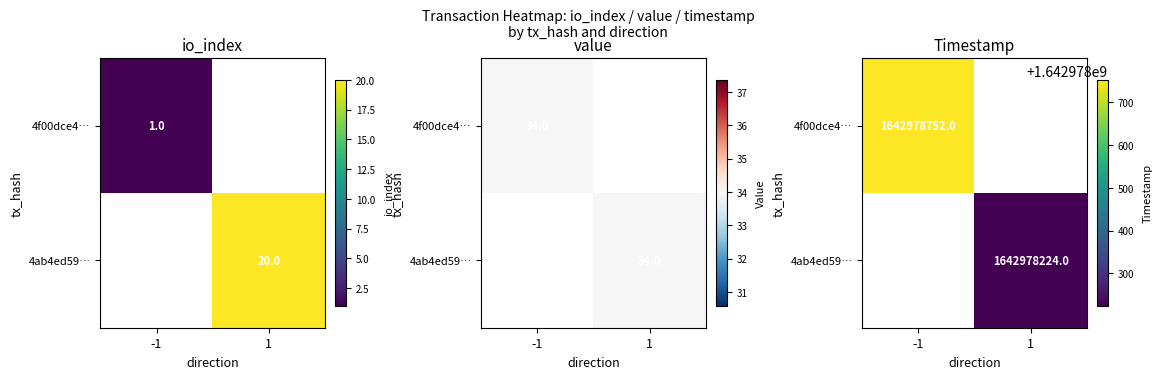

Which has a higher value, 1 or -1?

-1